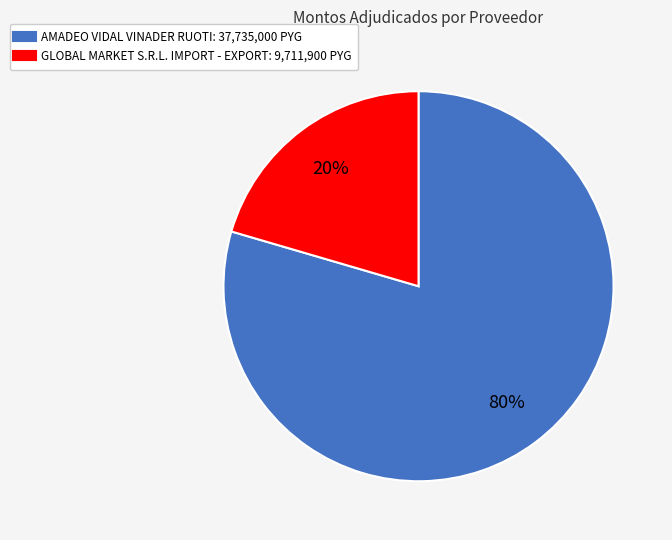

Does AMADEO VIDAL VINADER RUOTI represent more than half of the total?

Yes